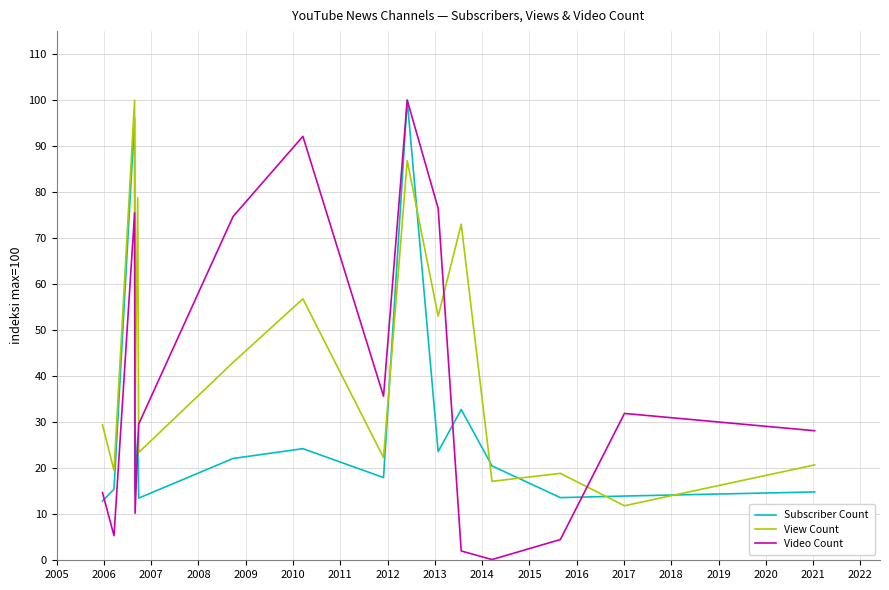

Which series has the widest spread of values?

Video Count